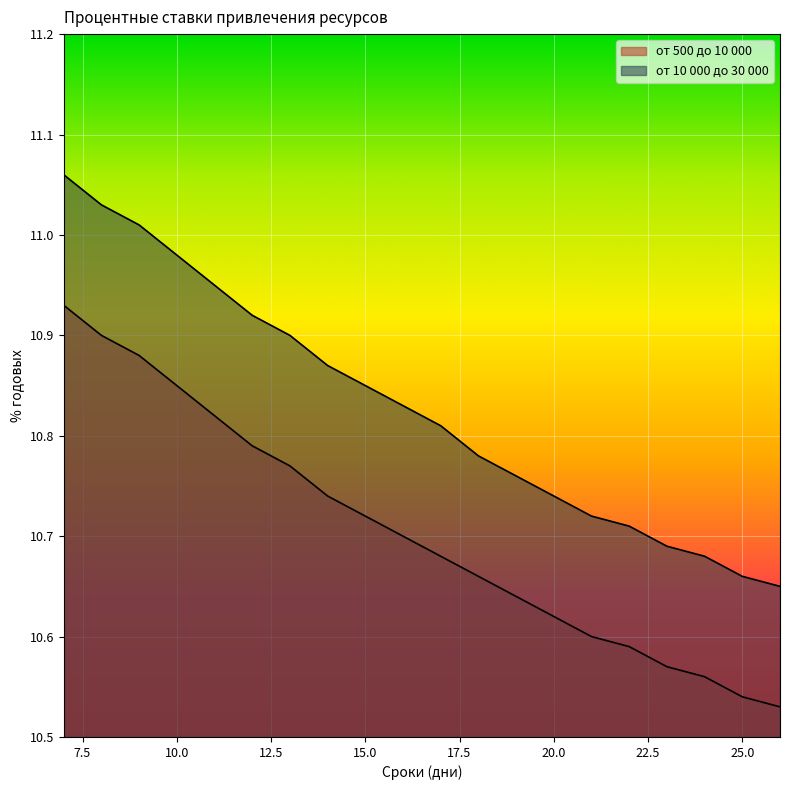

The от 500 до 10 000 series shows 15.1 at 25. True or false?

False